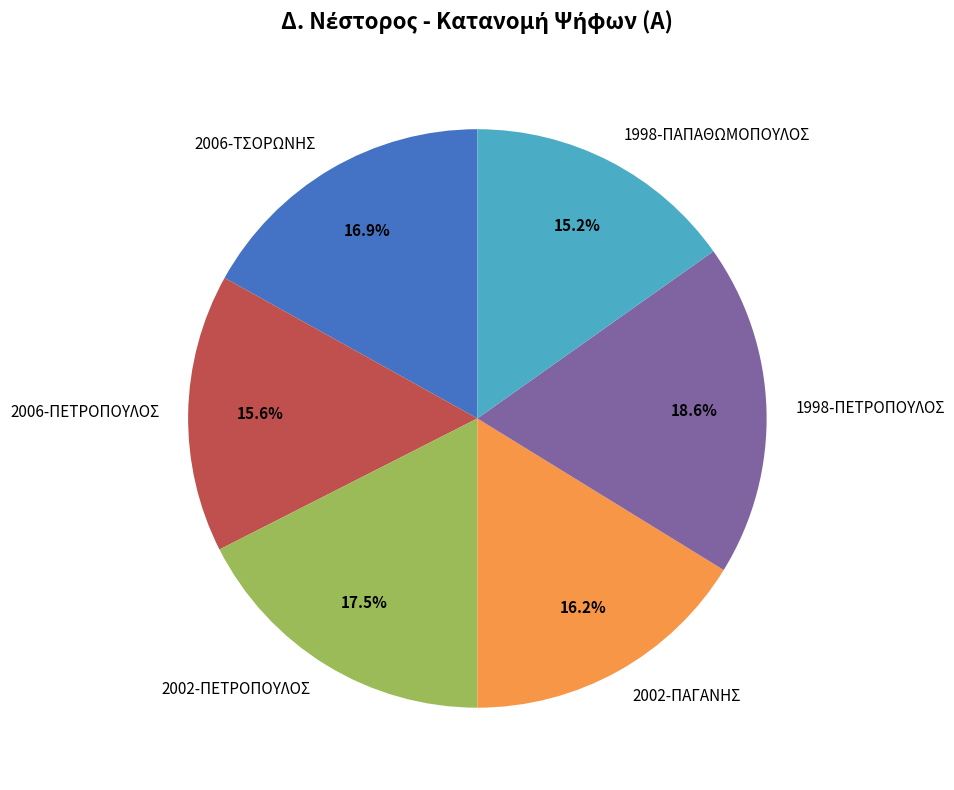

Combined, what portion of the pie is 1998-ΠΕΤΡΟΠΟΥΛΟΣ and 1998-ΠΑΠΑΘΩΜΟΠΟΥΛΟΣ?

33.8%